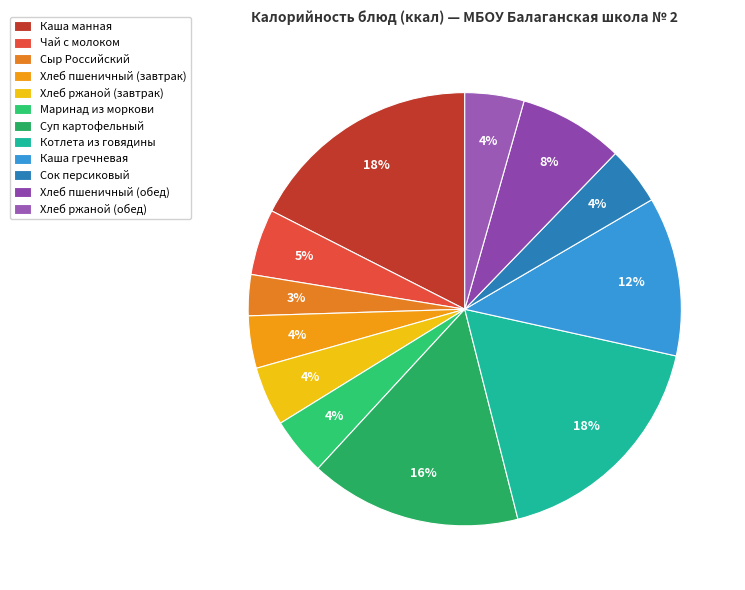

To the nearest percent, what portion does Хлеб пшеничный (обед) represent?

8%